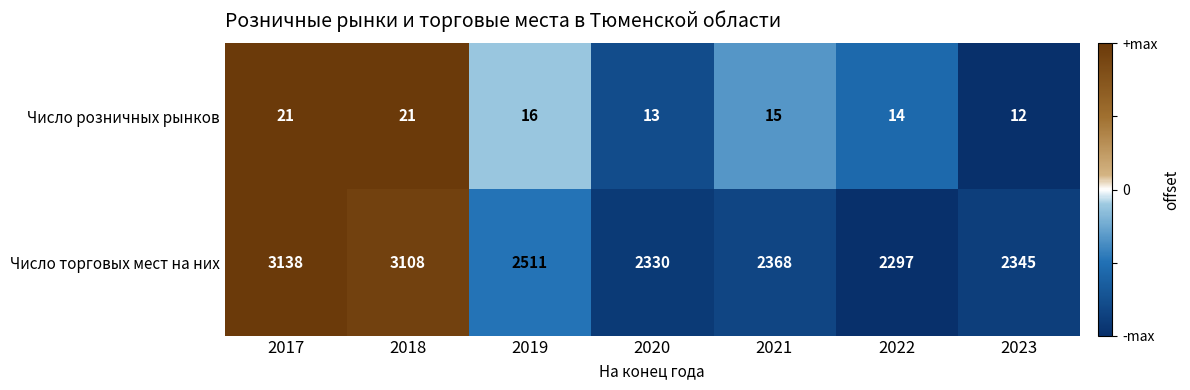

Which series has the largest range (max minus min)?

Число торговых мест на них